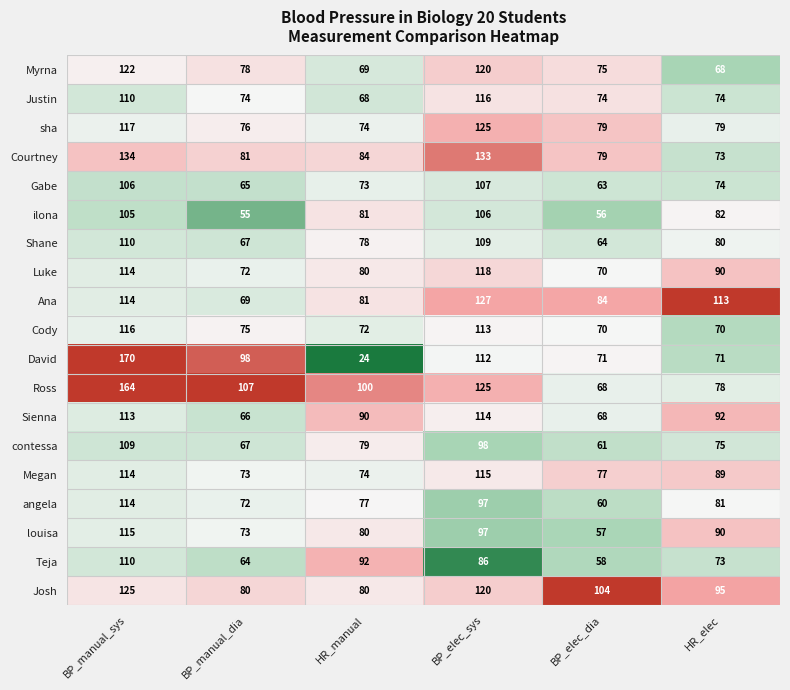

Which series has the largest total across all categories?

Ross